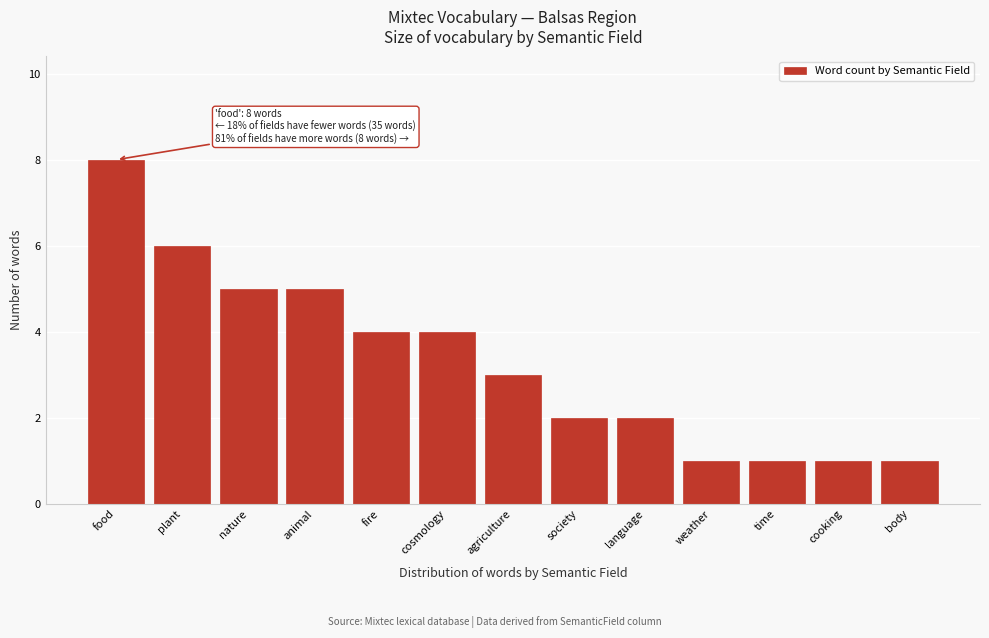

Reading left to right, what are all the values shown in this chart?

8	6	5	5	4	4	3	2	2	1	1	1	1